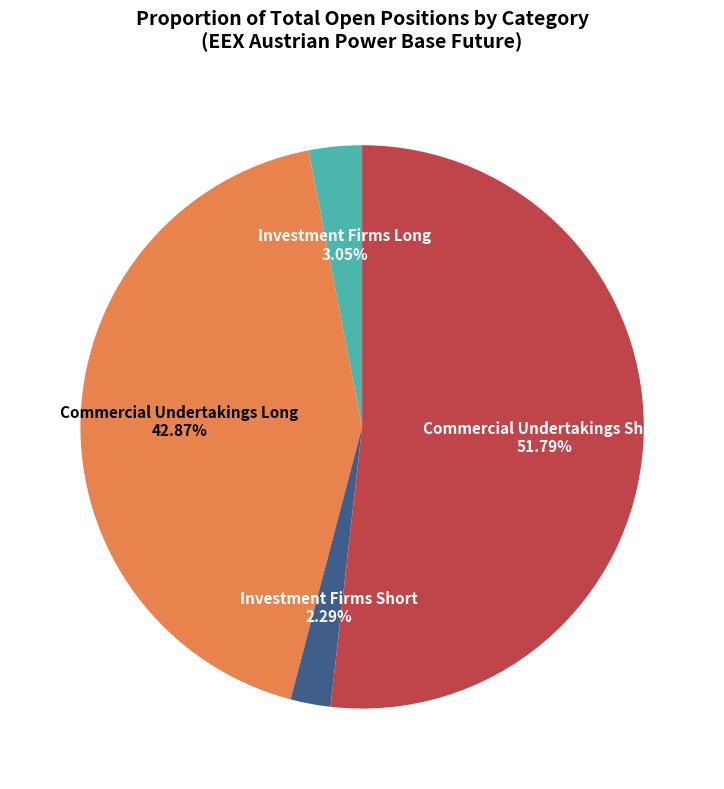

What is the majority slice?

Commercial Undertakings Short